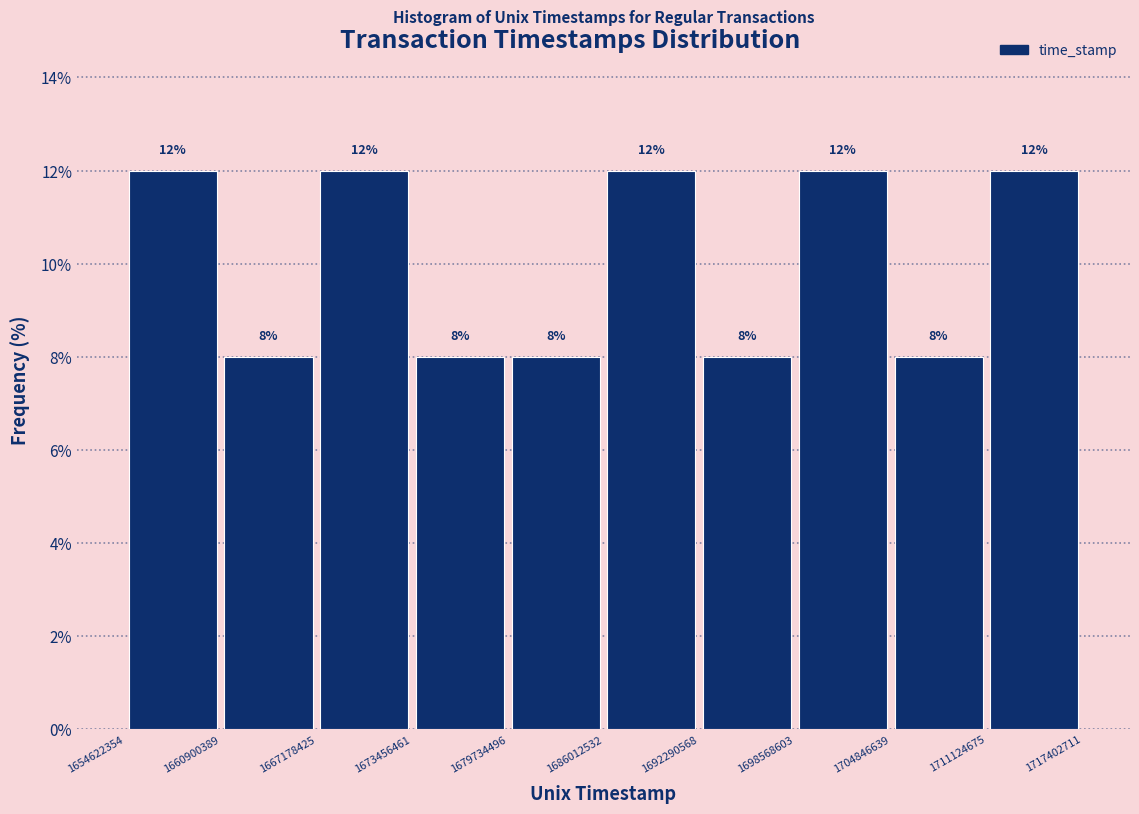

Reading left to right, list every bar in this chart as the range it spans on the x-axis followed by its height.

1654622354 to 1660900389: 12
1660900389 to 1667178425: 8
1667178425 to 1673456461: 12
1673456461 to 1679734496: 8
1679734496 to 1686012532: 8
1686012532 to 1692290568: 12
1692290568 to 1698568603: 8
1698568603 to 1704846639: 12
1704846639 to 1711124675: 8
1711124675 to 1717402711: 12